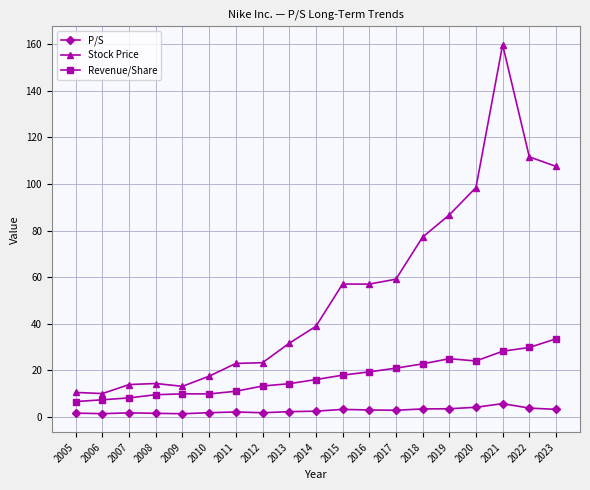

What is the difference between the second highest and second lowest values in the Revenue/Share series?

22.5